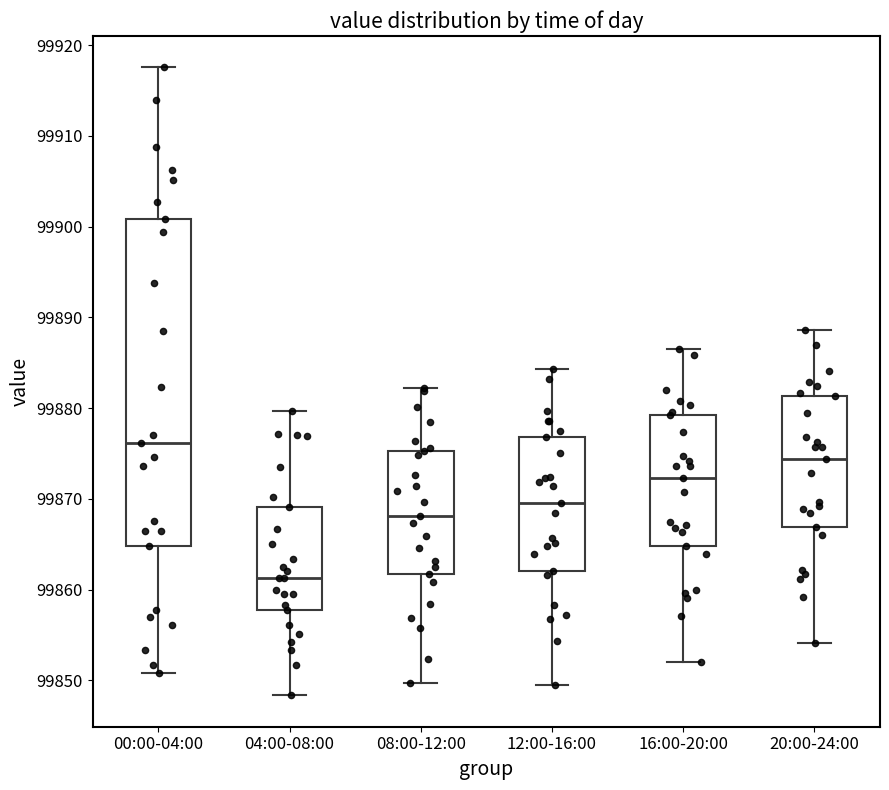

Comparing the boxes themselves (not the whiskers), which one is the tallest?

00:00-04:00